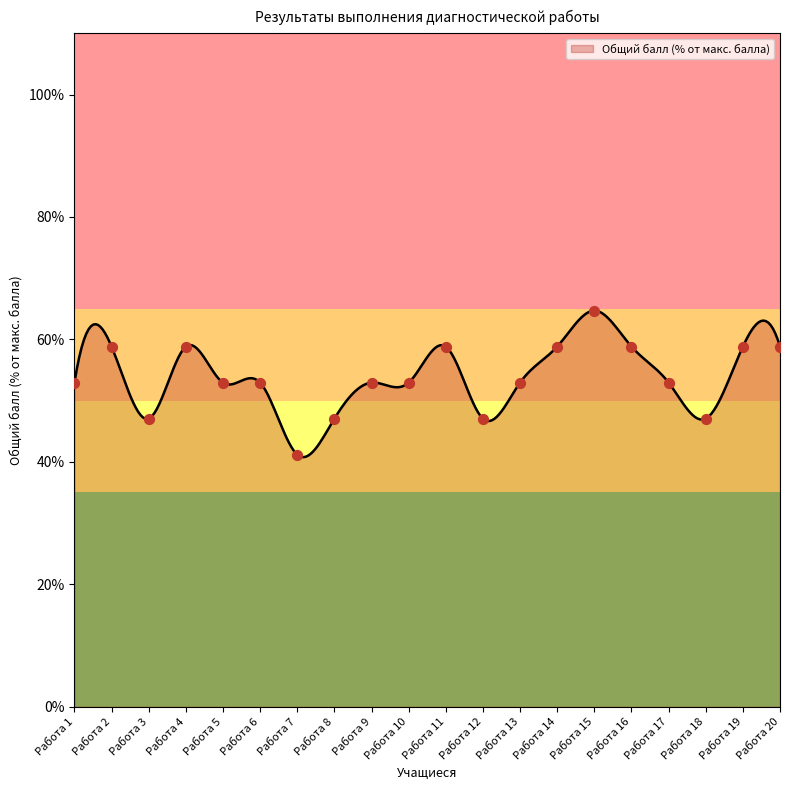

Approximately how many times larger is the value at Работа 17 compared to Работа 18?

1.1